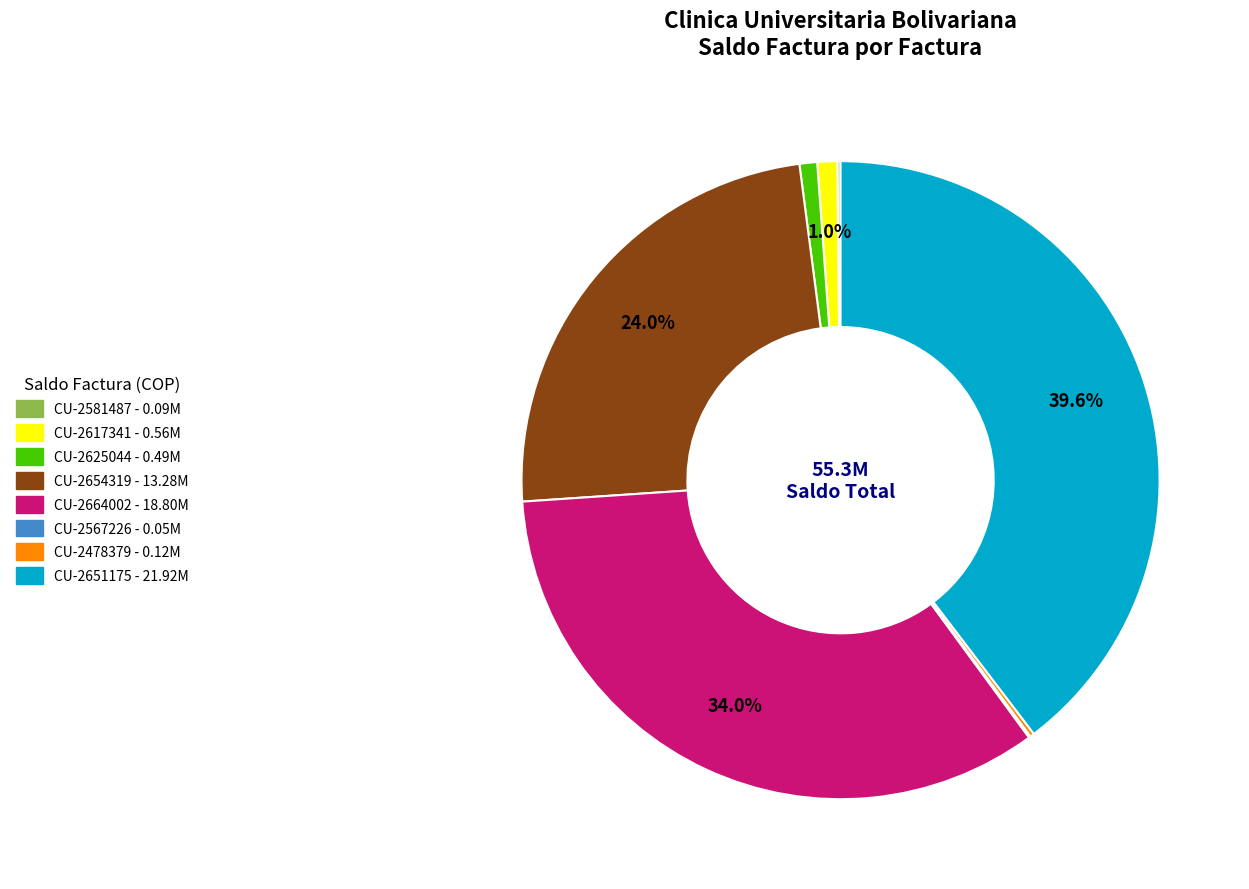

Which has a higher value, CU-2654319 or CU-2625044?

CU-2654319